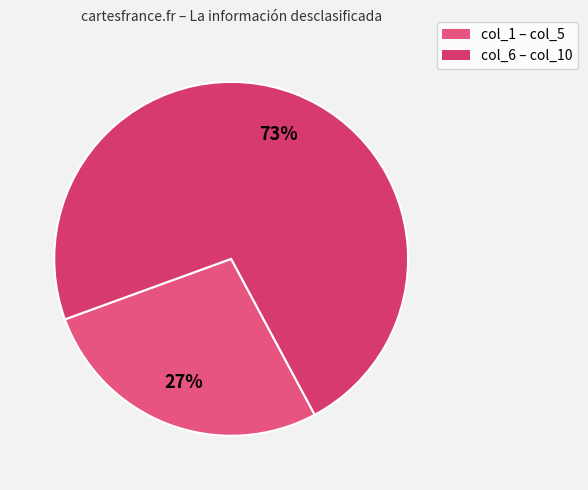

How many slices are in this pie chart?

2